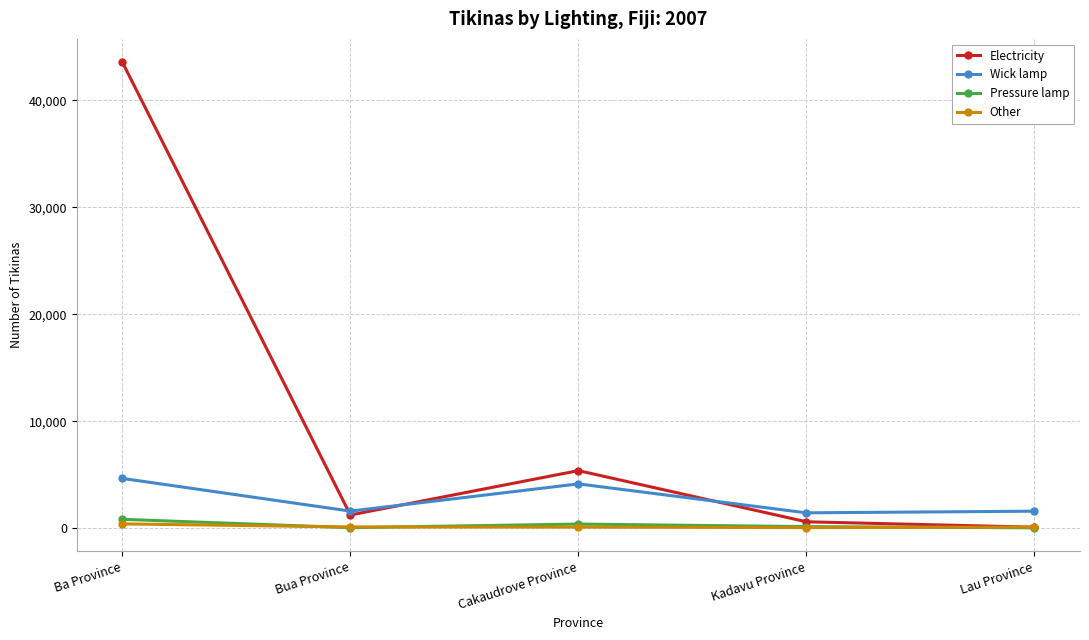

True or false: Electricity and Wick lamp intersect in this chart.

True